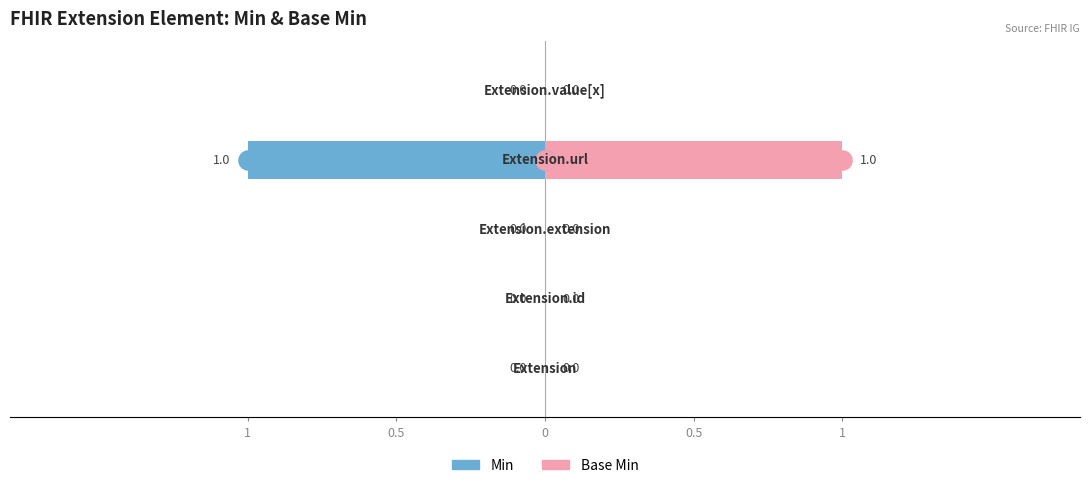

Which series has the widest spread of Y values?

Min